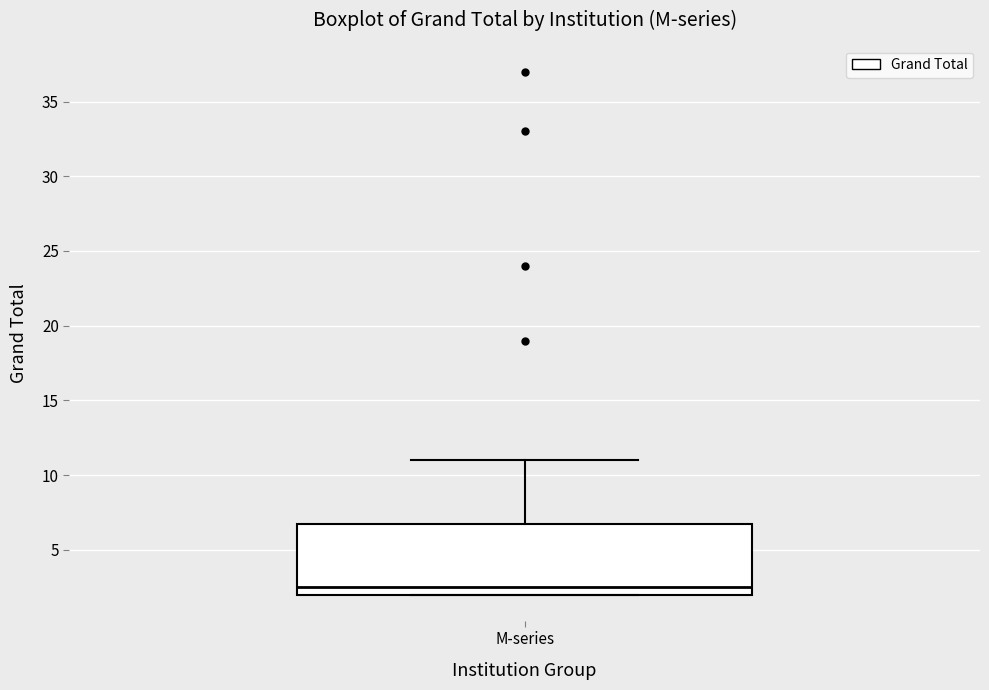

Read this box plot against the y-axis: the position of the median line, the range covered by the box, and the ends of both whiskers. The values are not printed on the chart, so give them approximately, as read against the axis.

median 2.5, box 2.0 to 7.0, whiskers 2.0 to 11.0